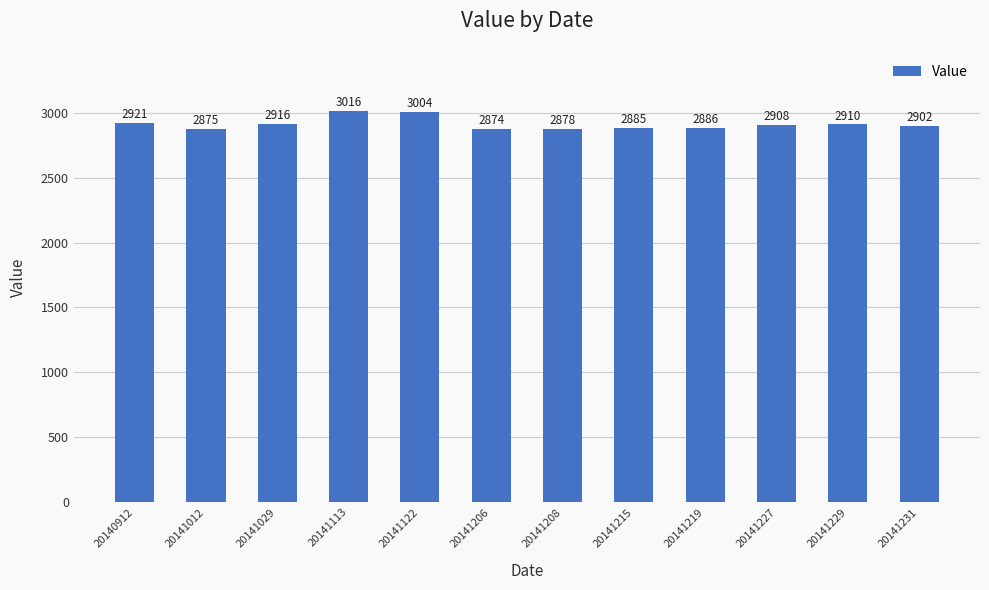

List the labels in order of value, largest first.

20141113, 20141122, 20140912, 20141029, 20141229, 20141227, 20141231, 20141219, 20141215, 20141208, 20141012, 20141206